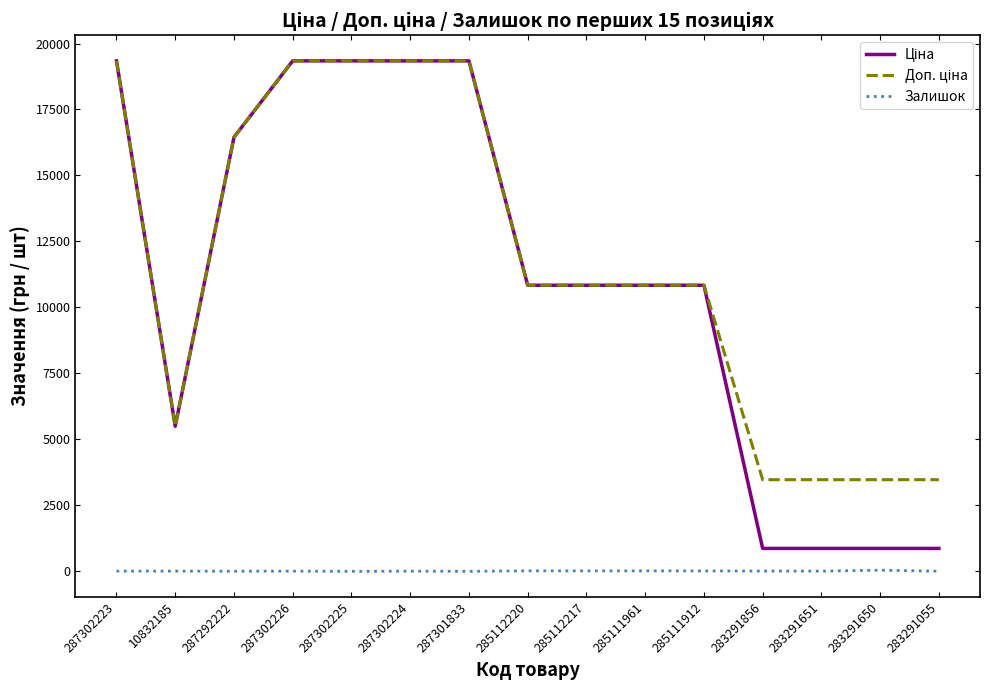

Is it true that Залишок equals 4.0 at 283291055?

True